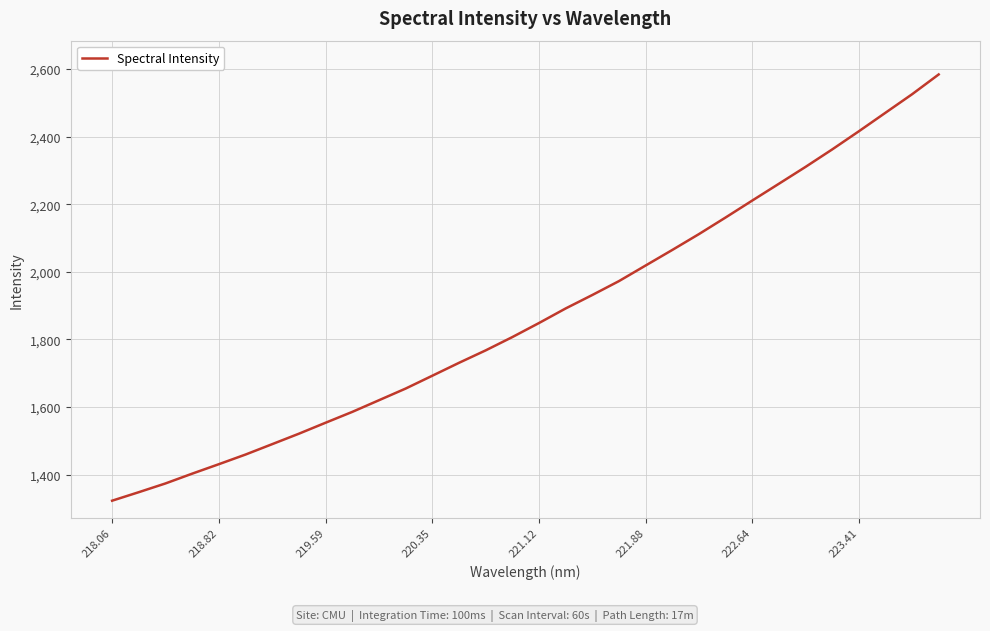

What is the minimum value shown in the chart?

1322.6